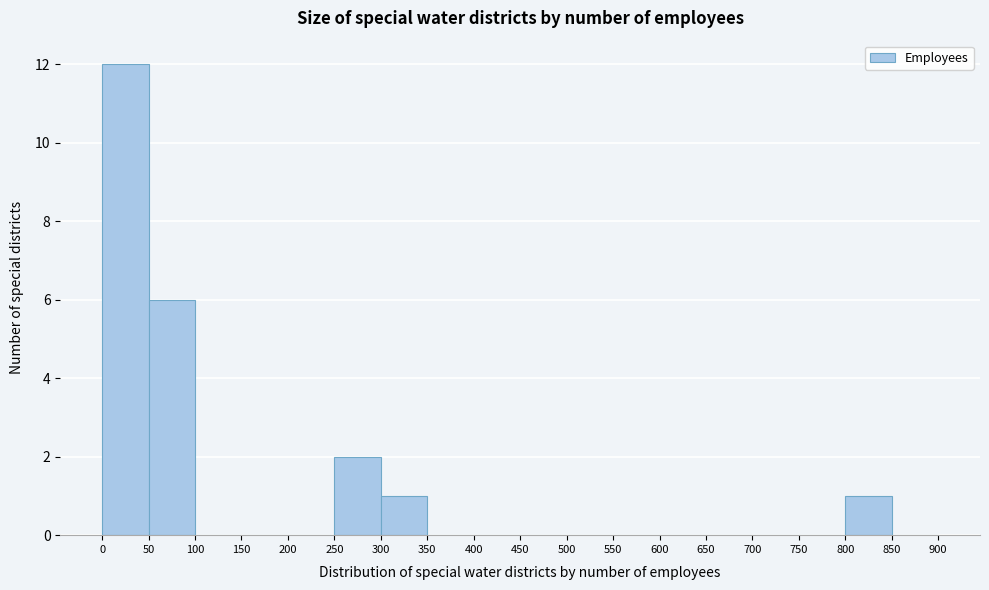

How tall is the bar that spans 250 to 300 on the x-axis? The values are not printed on the chart, so give them approximately, as read against the axis.

2